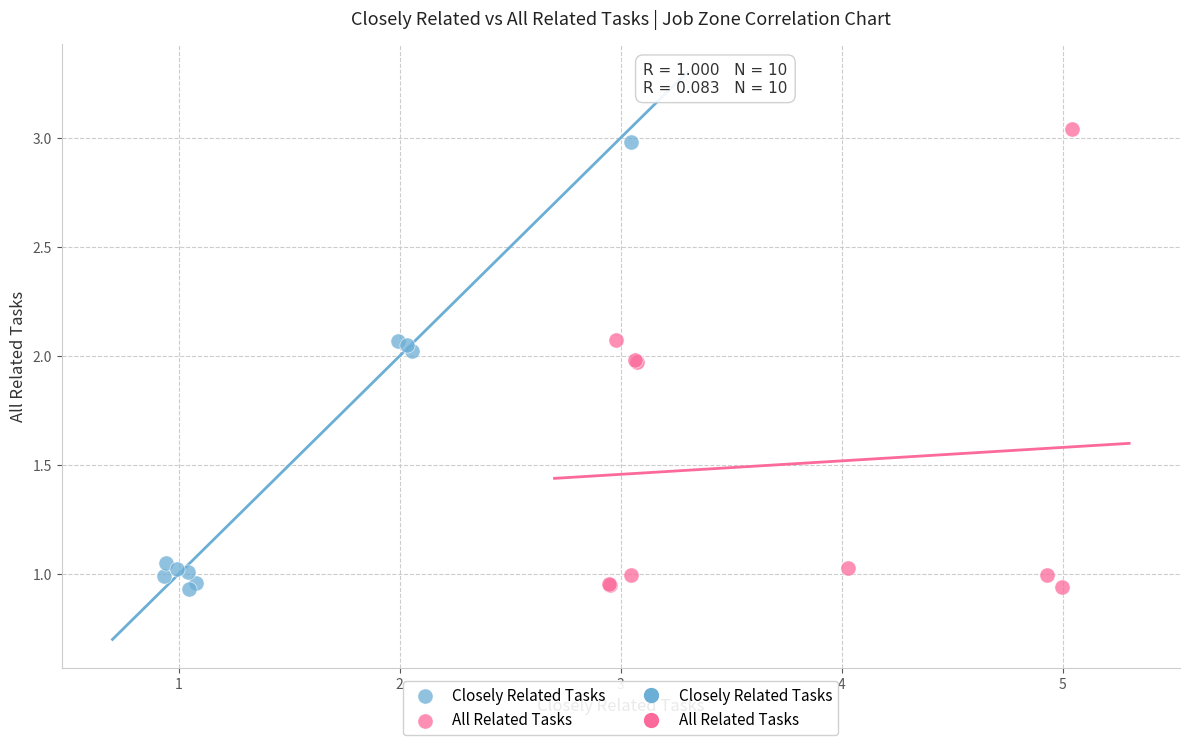

Which series contains the highest Y value?

All Related Tasks